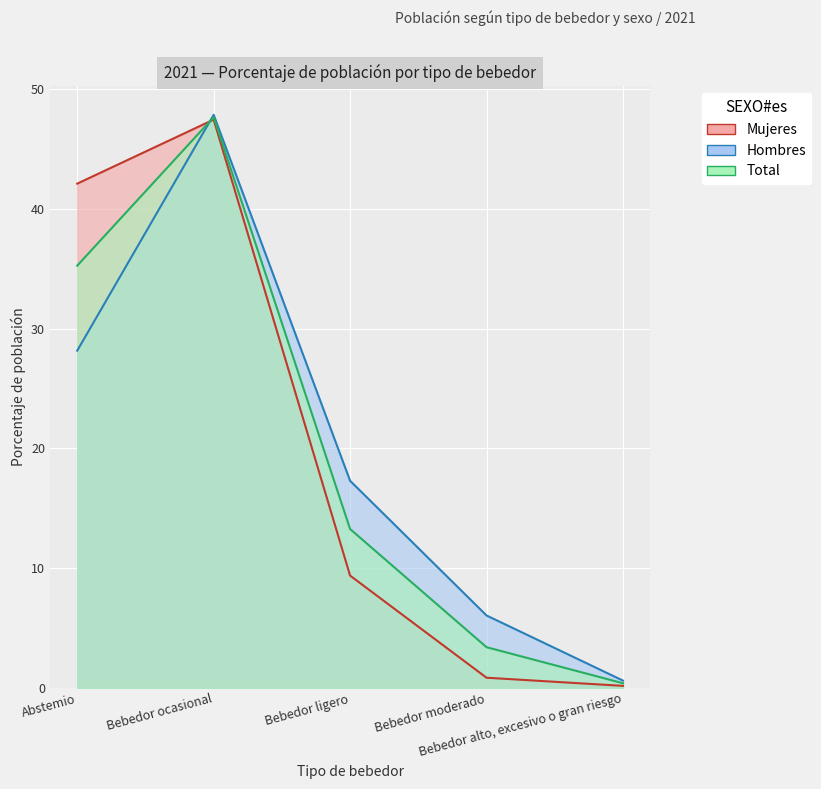

Between Abstemio and Bebedor alto, excesivo o gran riesgo, which is larger?

Abstemio